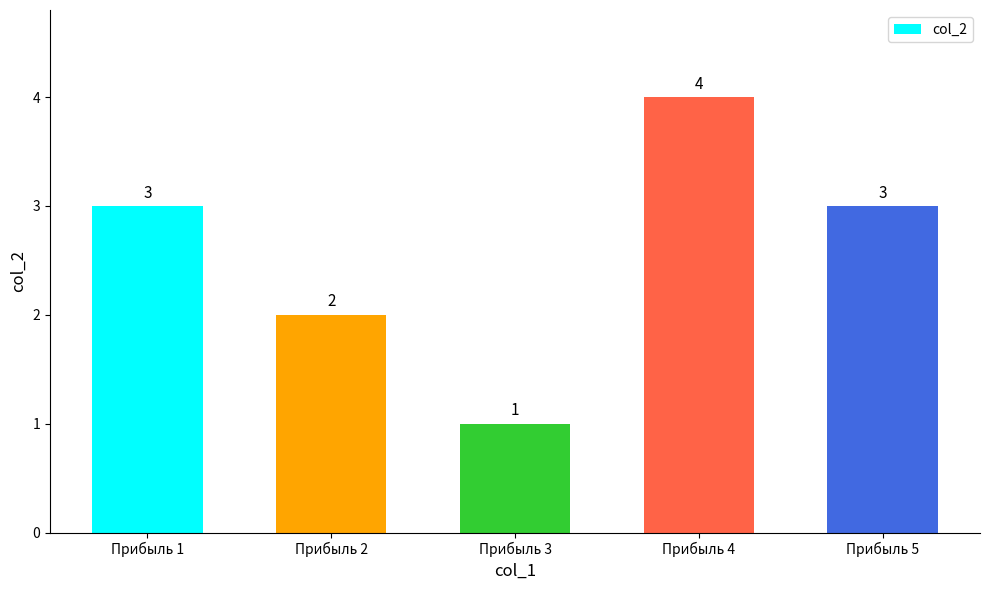

What is the difference between the maximum and minimum values?

3